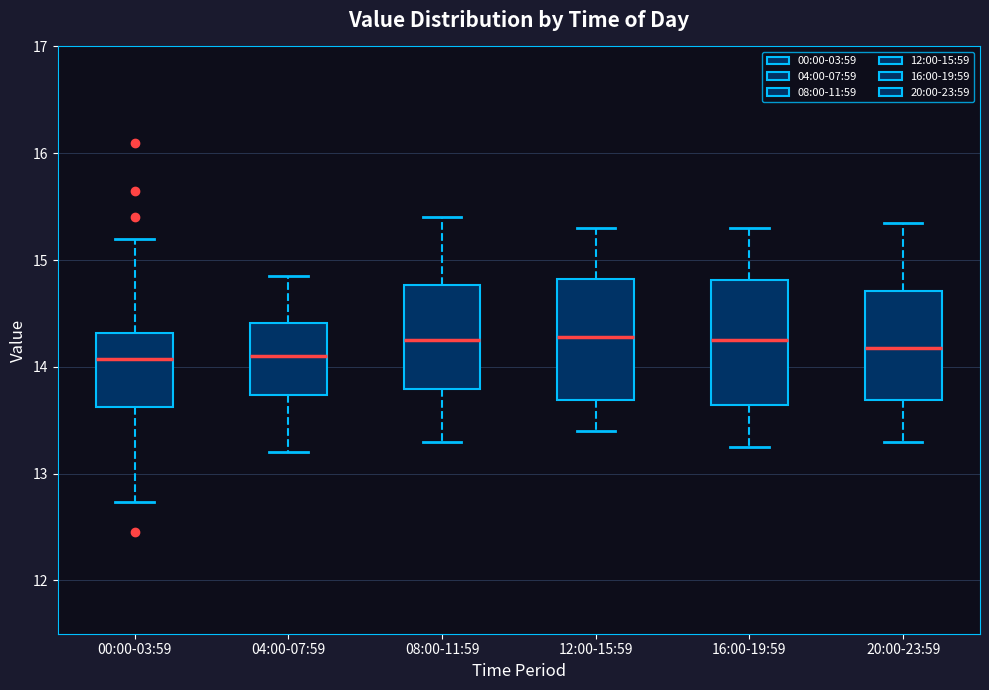

Reading left to right, read every box against the y-axis: the position of its median line, the range the box covers, and the ends of its whiskers. The values are not printed on the chart, so give them approximately, as read against the axis.

00:00-03:59: median 14.1, box 13.6 to 14.3, whiskers 12.7 to 15.2
04:00-07:59: median 14.1, box 13.7 to 14.4, whiskers 13.2 to 14.9
08:00-11:59: median 14.3, box 13.8 to 14.8, whiskers 13.3 to 15.4
12:00-15:59: median 14.3, box 13.7 to 14.8, whiskers 13.4 to 15.3
16:00-19:59: median 14.3, box 13.6 to 14.8, whiskers 13.3 to 15.3
20:00-23:59: median 14.2, box 13.7 to 14.7, whiskers 13.3 to 15.4